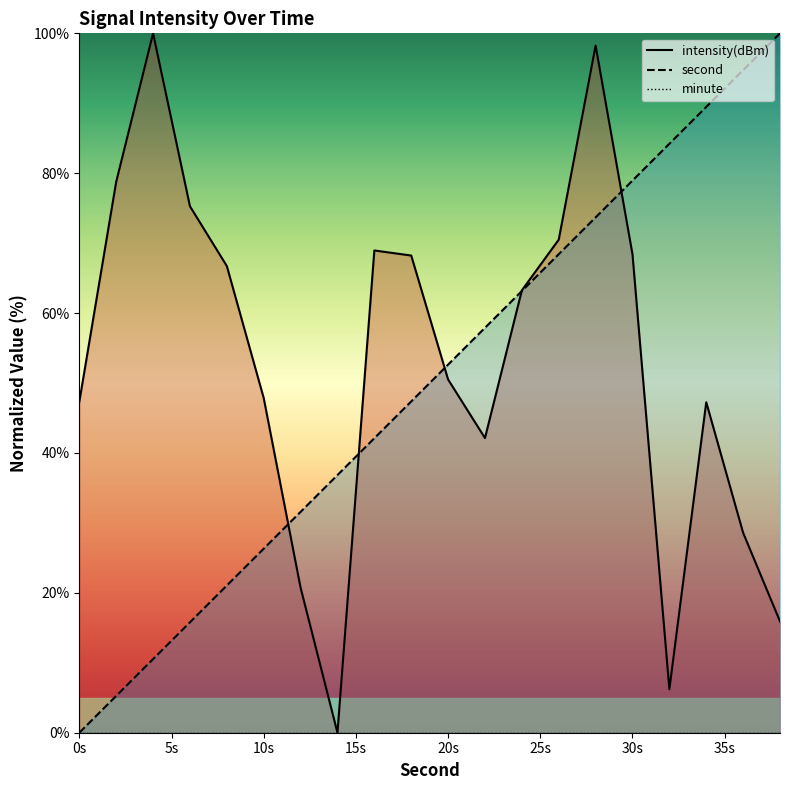

Where is the first local minimum for intensity(dBm)?

14